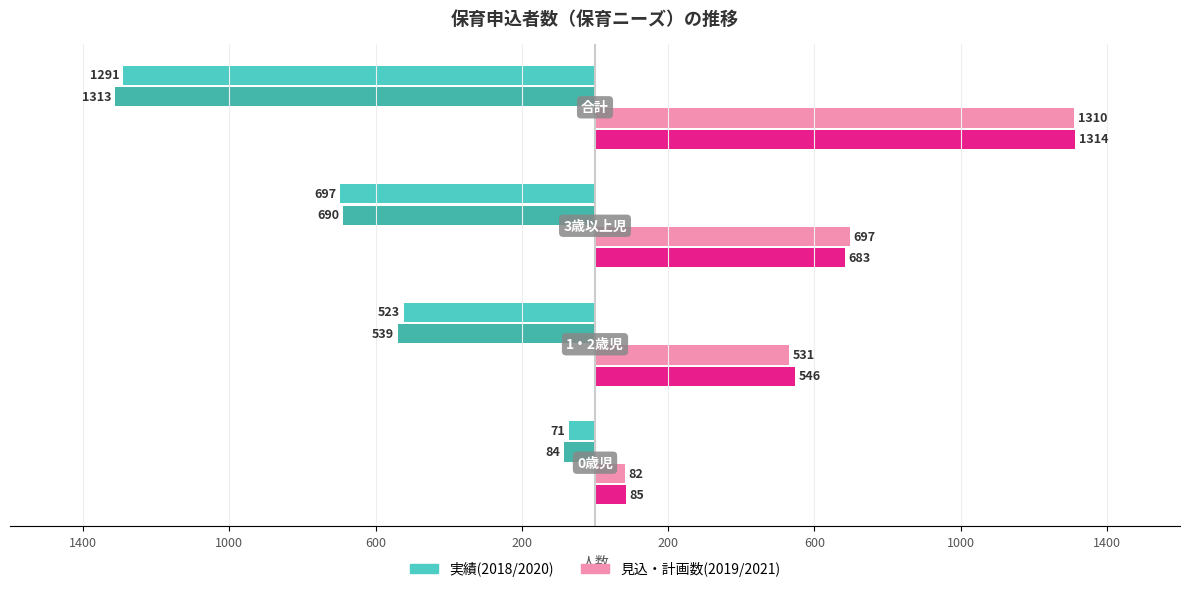

How many bars are there in each group?

4